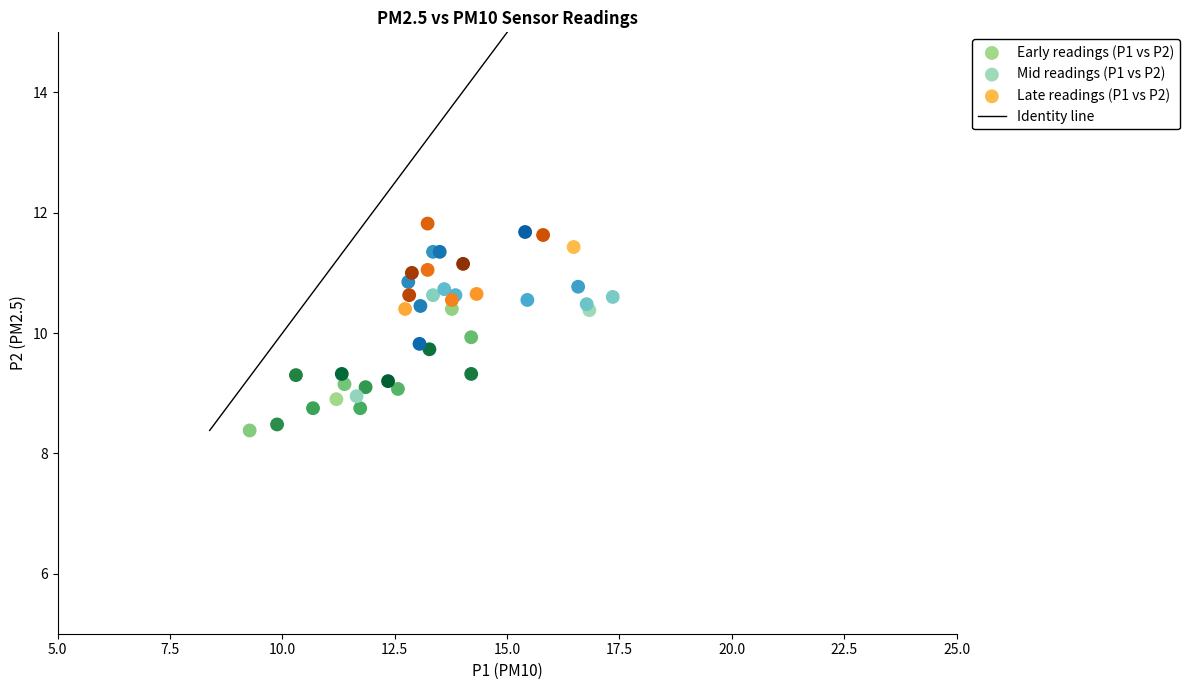

Which series contains the highest Y value?

Late readings (P1 vs P2)